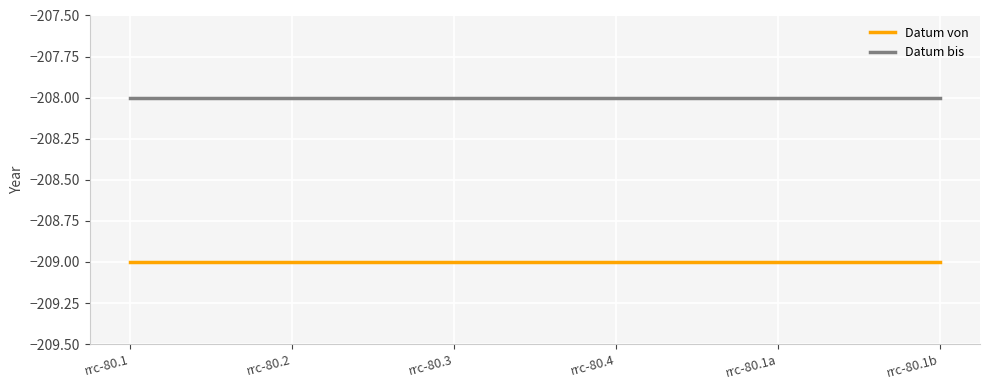

What is the highest value of the Datum bis series?

-208